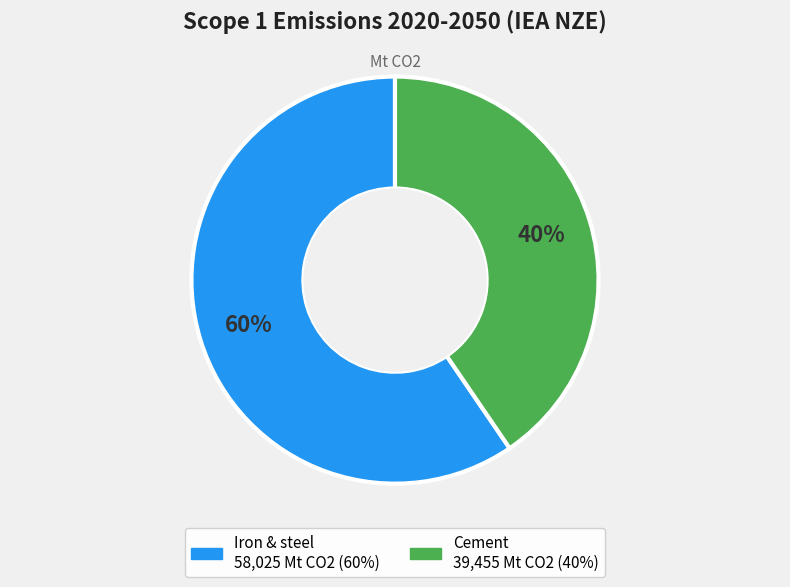

To the nearest percent, what portion does Cement represent?

40%